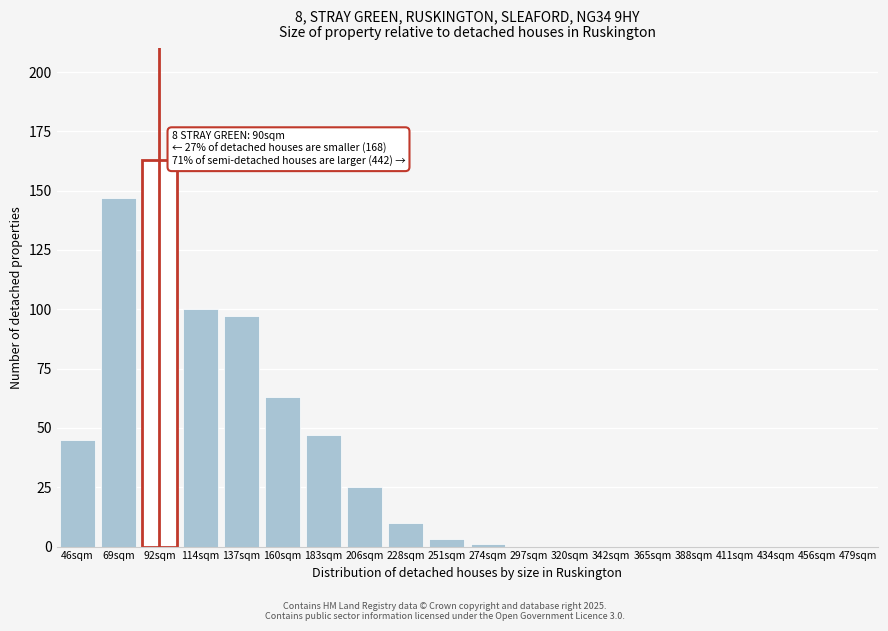

Reading right to left, extract all data points from this chart.

479sqm=0	456sqm=0	434sqm=0	411sqm=0	388sqm=0	365sqm=0	342sqm=0	320sqm=0	297sqm=0	274sqm=1	251sqm=3	228sqm=10	206sqm=25	183sqm=47	160sqm=63	137sqm=97	114sqm=100	92sqm=163	69sqm=147	46sqm=45